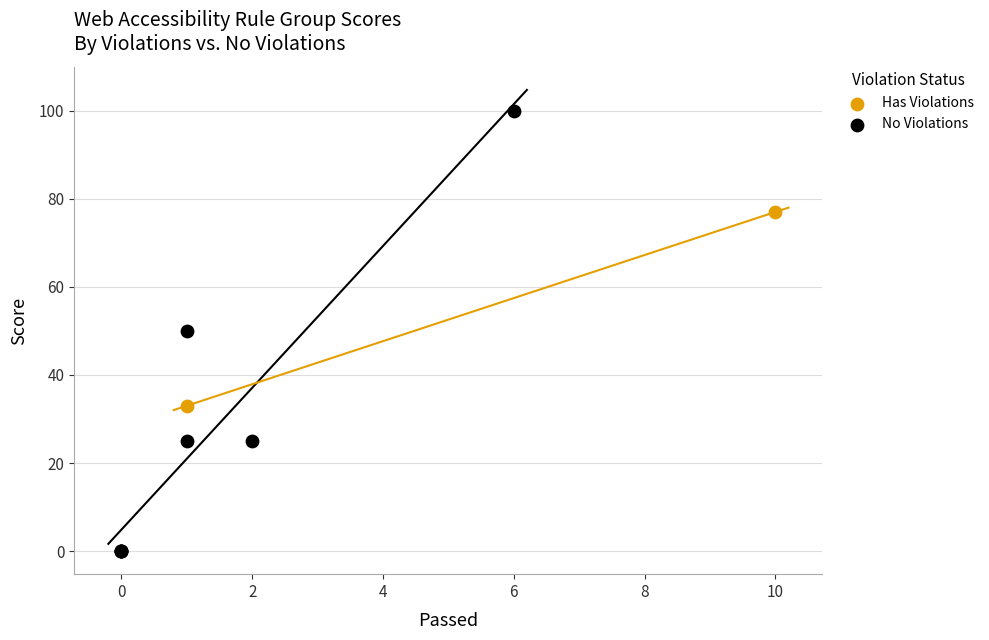

What are all the series names shown in the legend?

Has Violations, No Violations